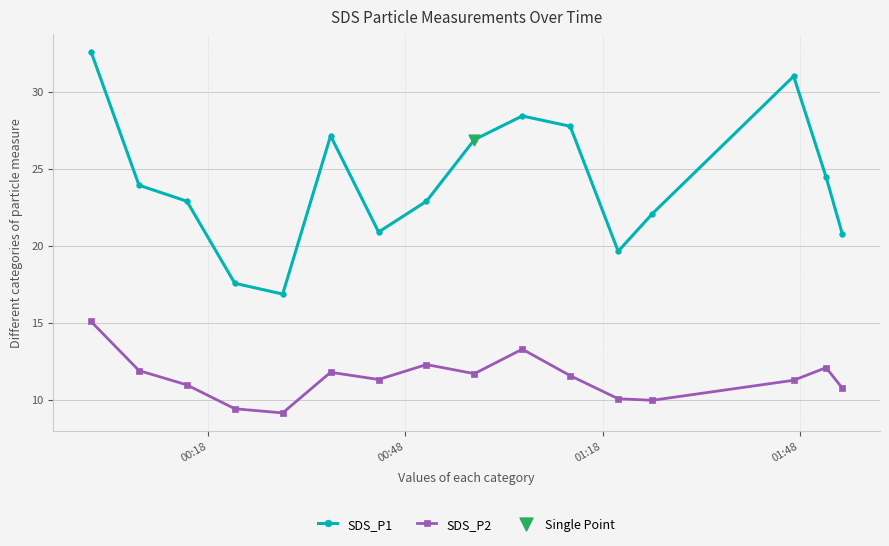

Which series has the largest total across all categories?

SDS_P1